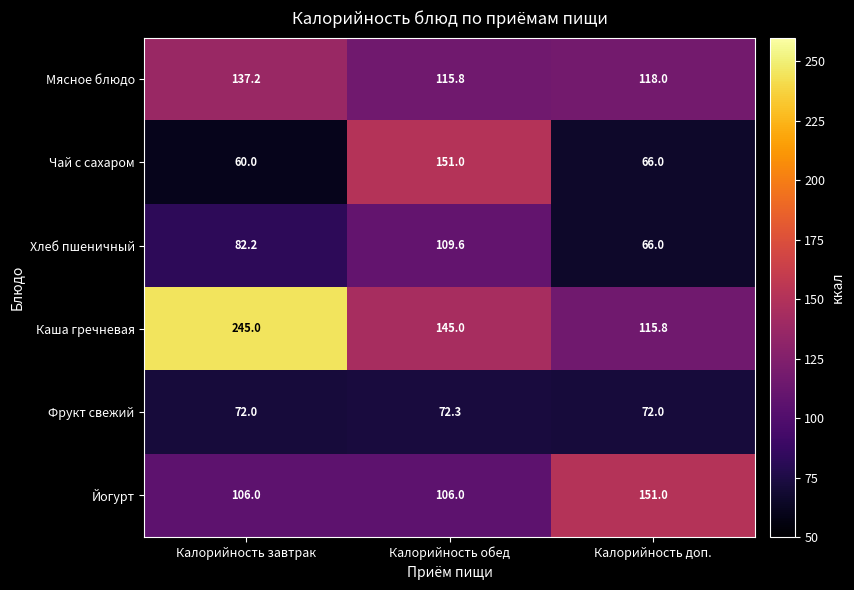

The value of Каша гречневая at Калорийность обед is 96.5. True or false?

False